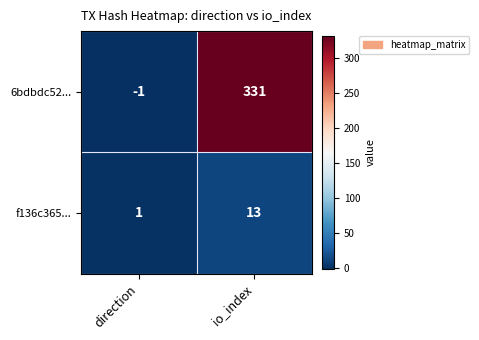

Reading left to right, list all the values displayed in this chart.

6bdbdc52...: direction=-1	io_index=331
f136c365...: direction=1	io_index=13